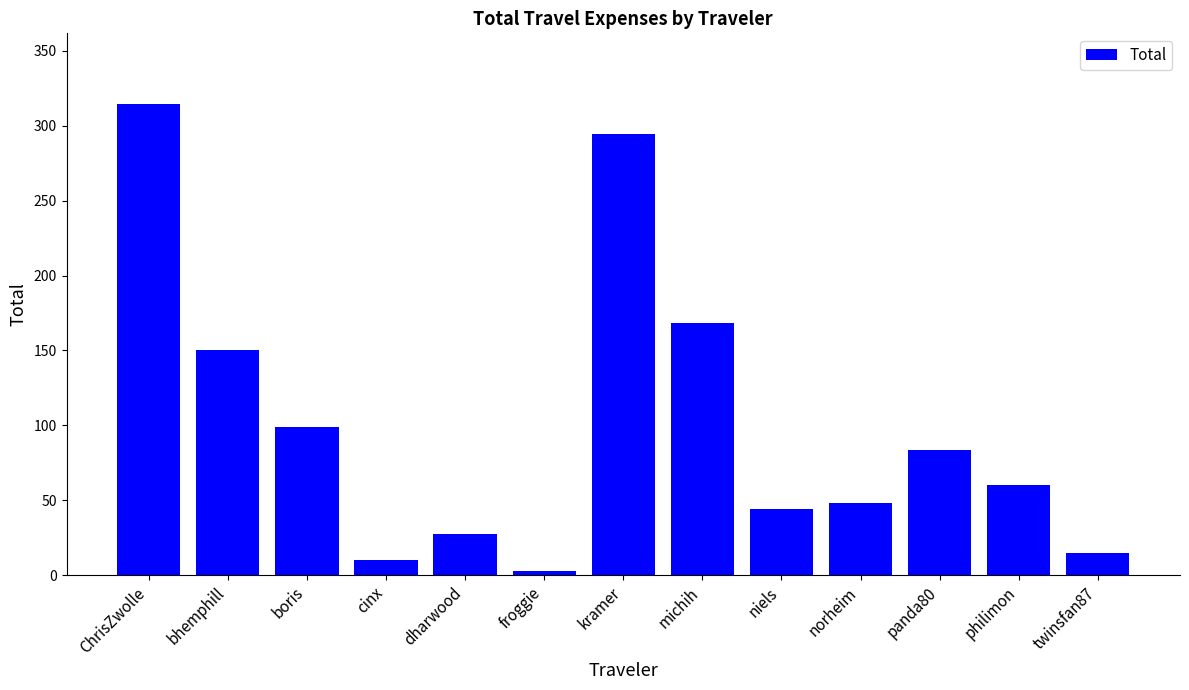

What is the label of the 8th bar from the right?

froggie